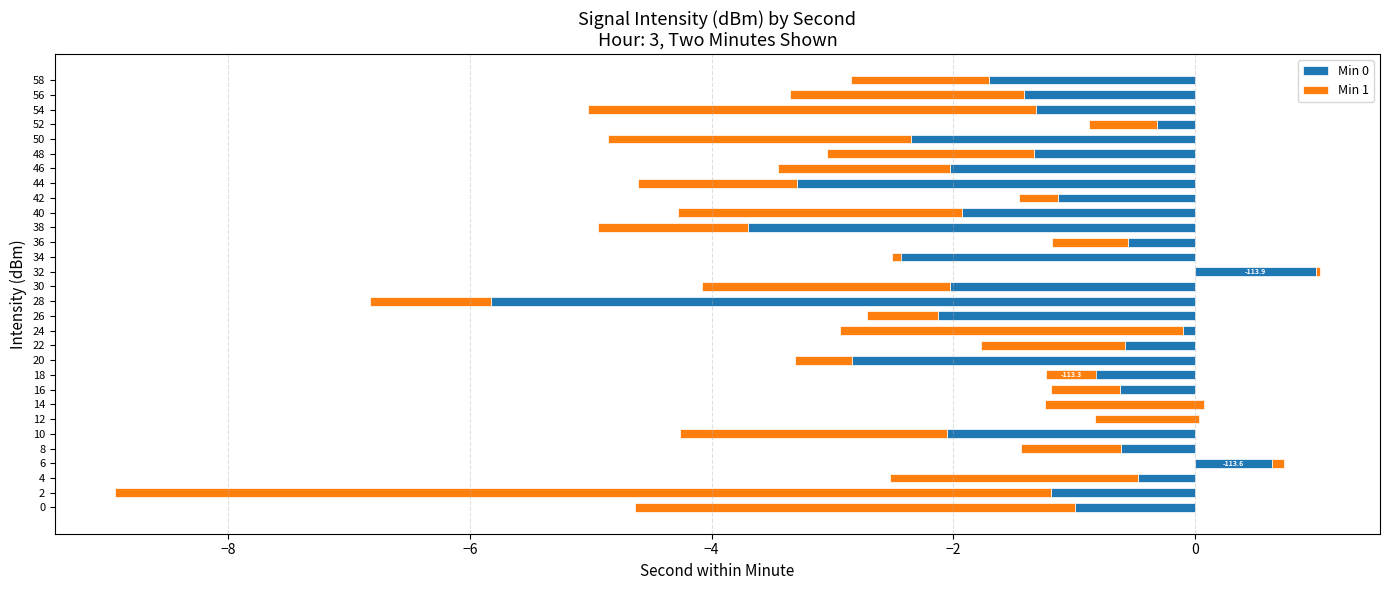

Which series has the largest total across all categories?

Min 0